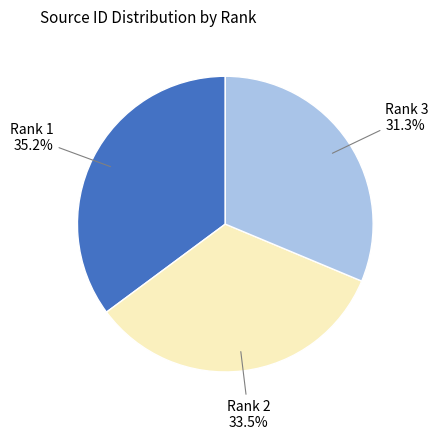

To the nearest percent, what portion does Rank 3 represent?

31%